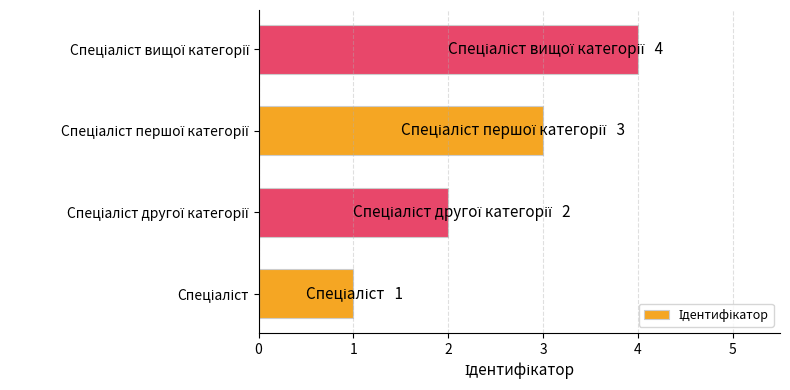

What is the sum of all values?

10